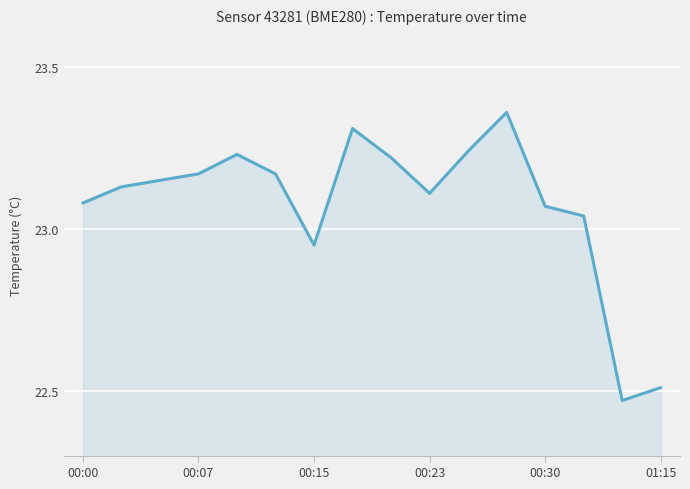

How many categories are shown in the chart?

16